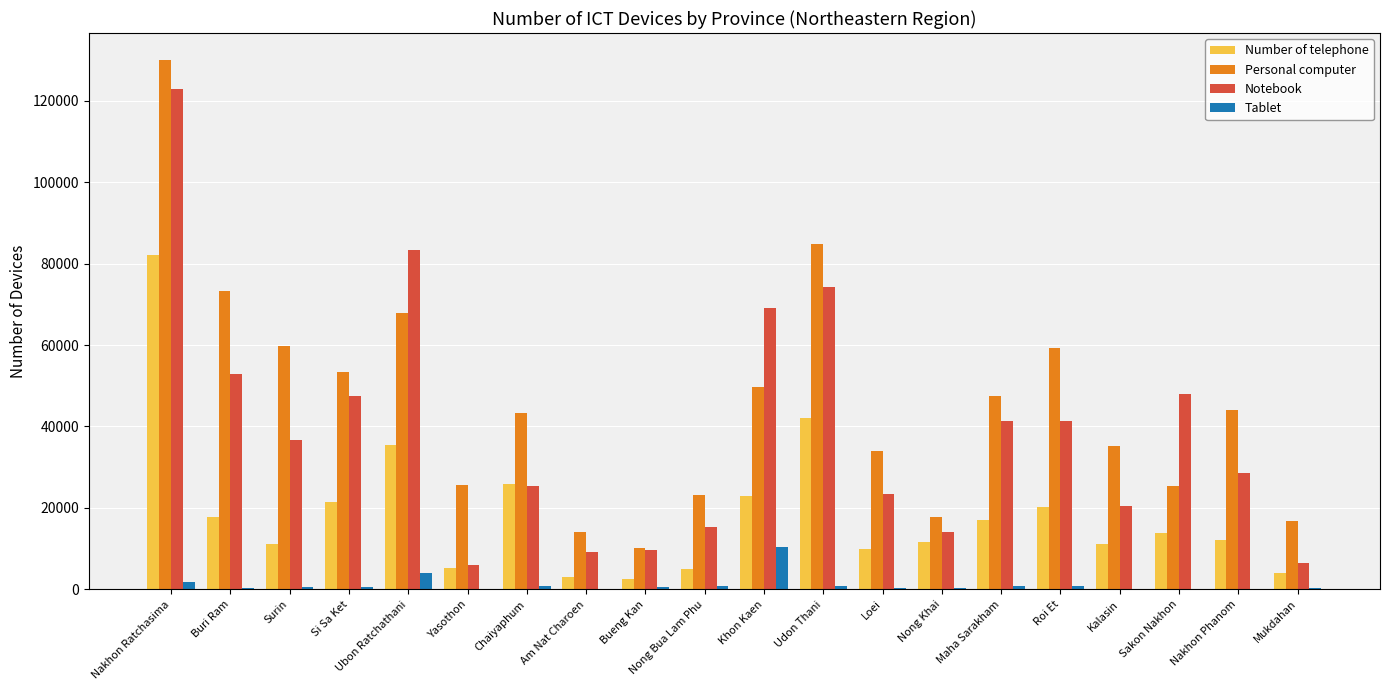

What are all the series names shown in the legend?

Number of telephone, Personal computer, Notebook, Tablet